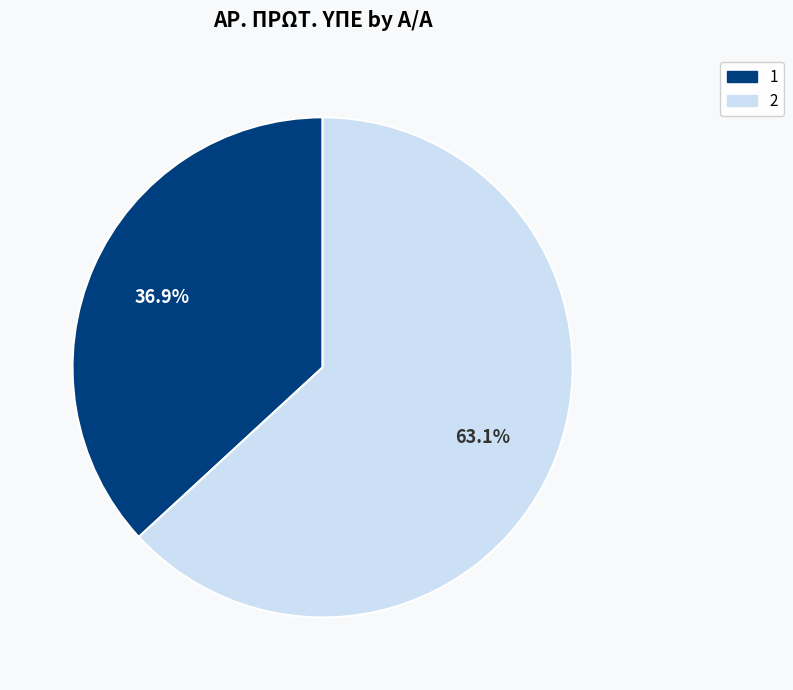

To the nearest percent, what is the difference between the largest and smallest slice percentages?

26%